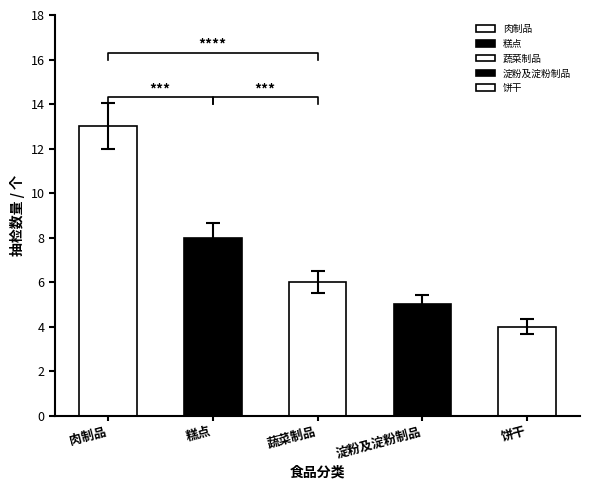

What is the sum of the values at 饼干 and 蔬菜制品?

10